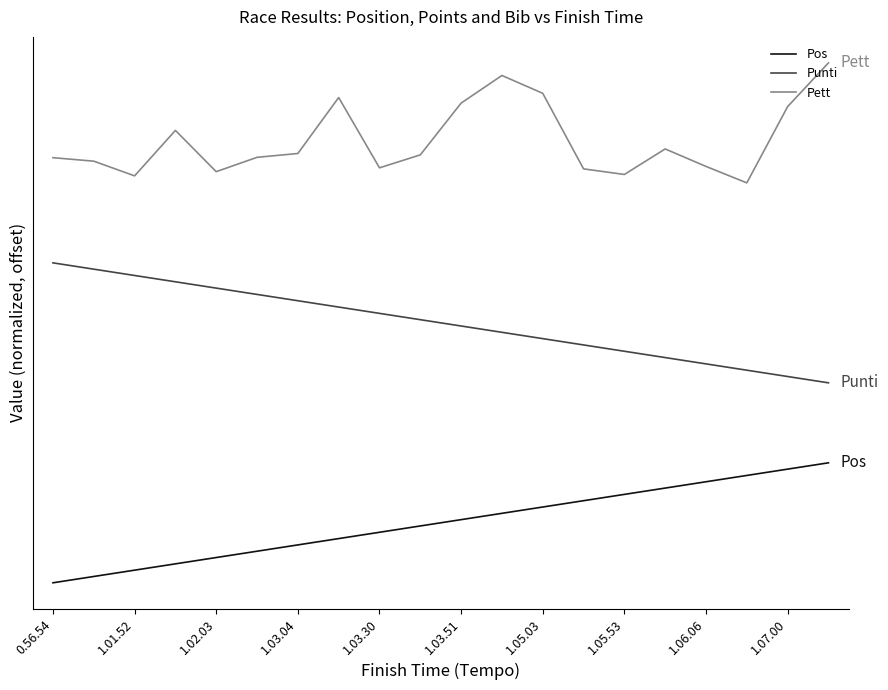

Which category has the highest value across all series?

19